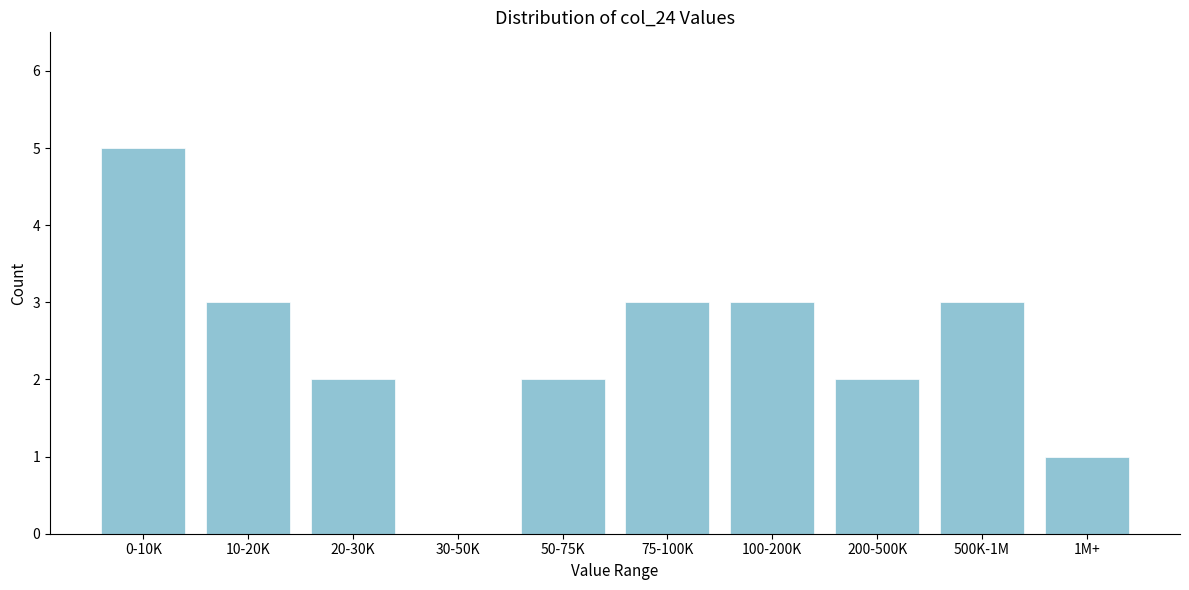

Reading right to left, what are all the values shown in this chart?

1M+=1	500K-1M=3	200-500K=2	100-200K=3	75-100K=3	50-75K=2	30-50K=0	20-30K=2	10-20K=3	0-10K=5